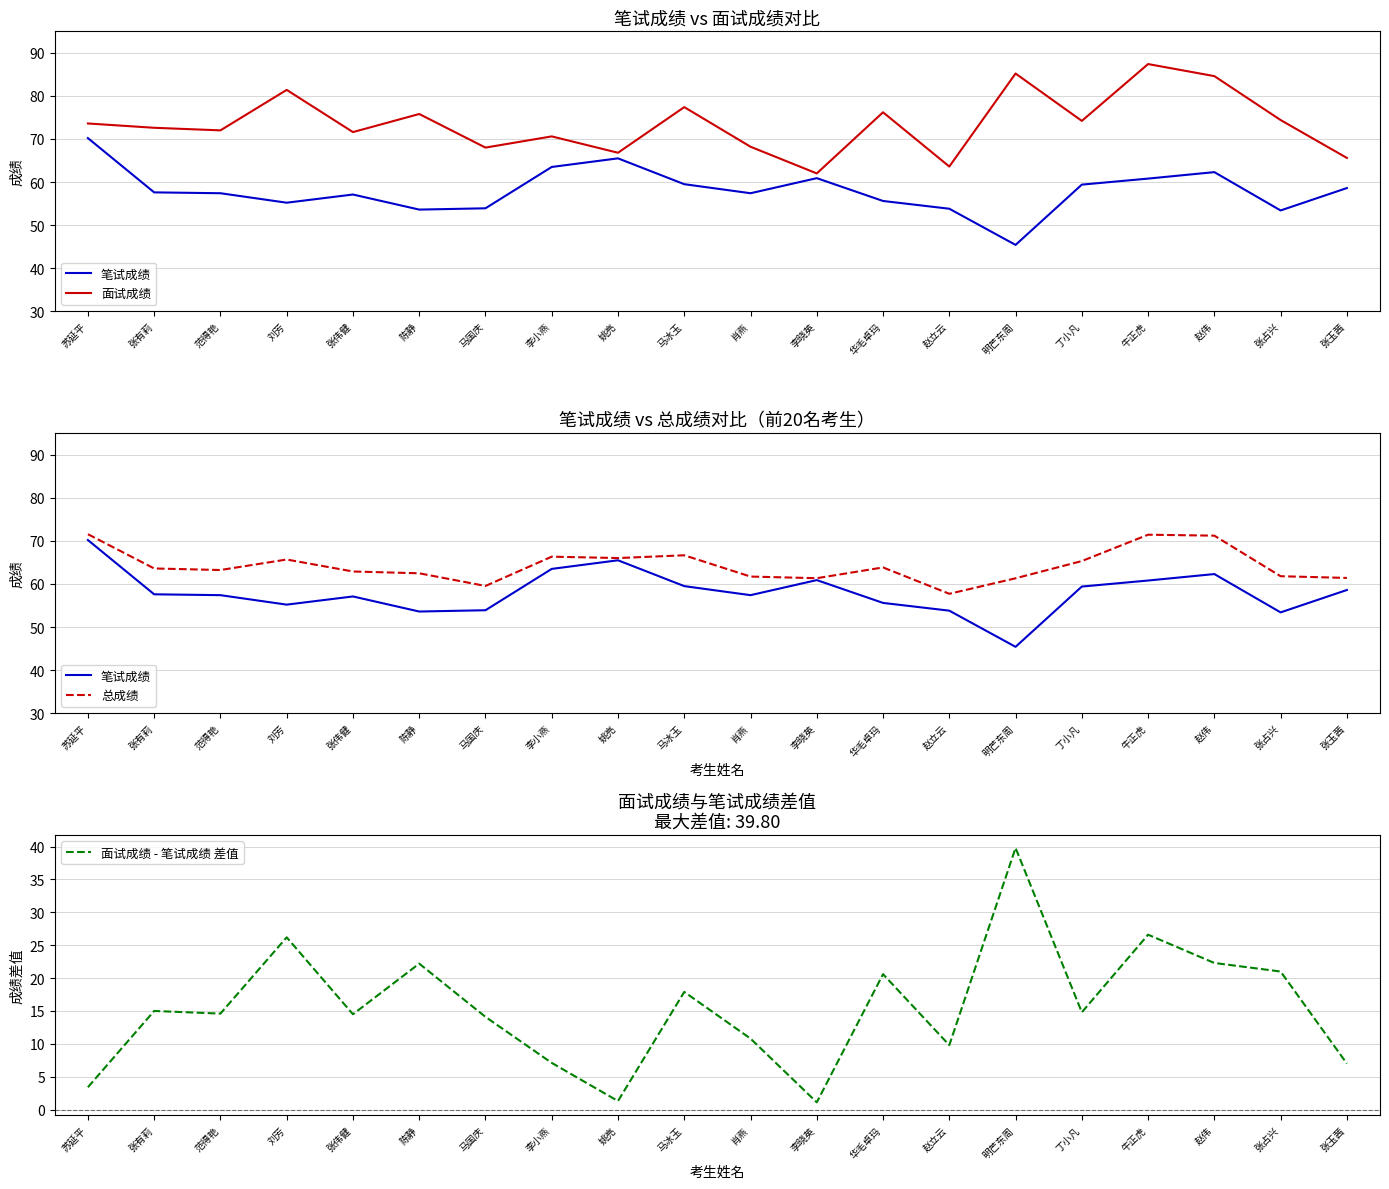

Where is the first local minimum for 总成绩?

范得艳